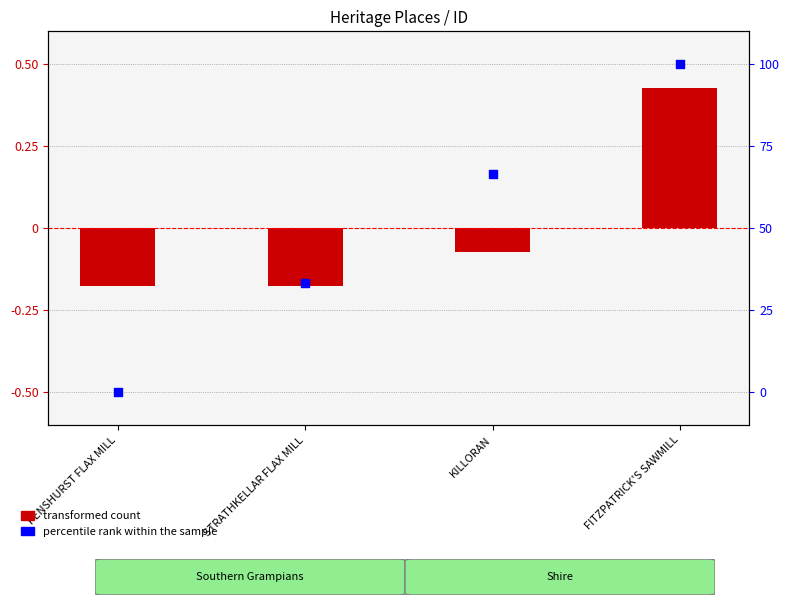

What are all the series names shown in the legend?

transformed count, percentile rank within the sample